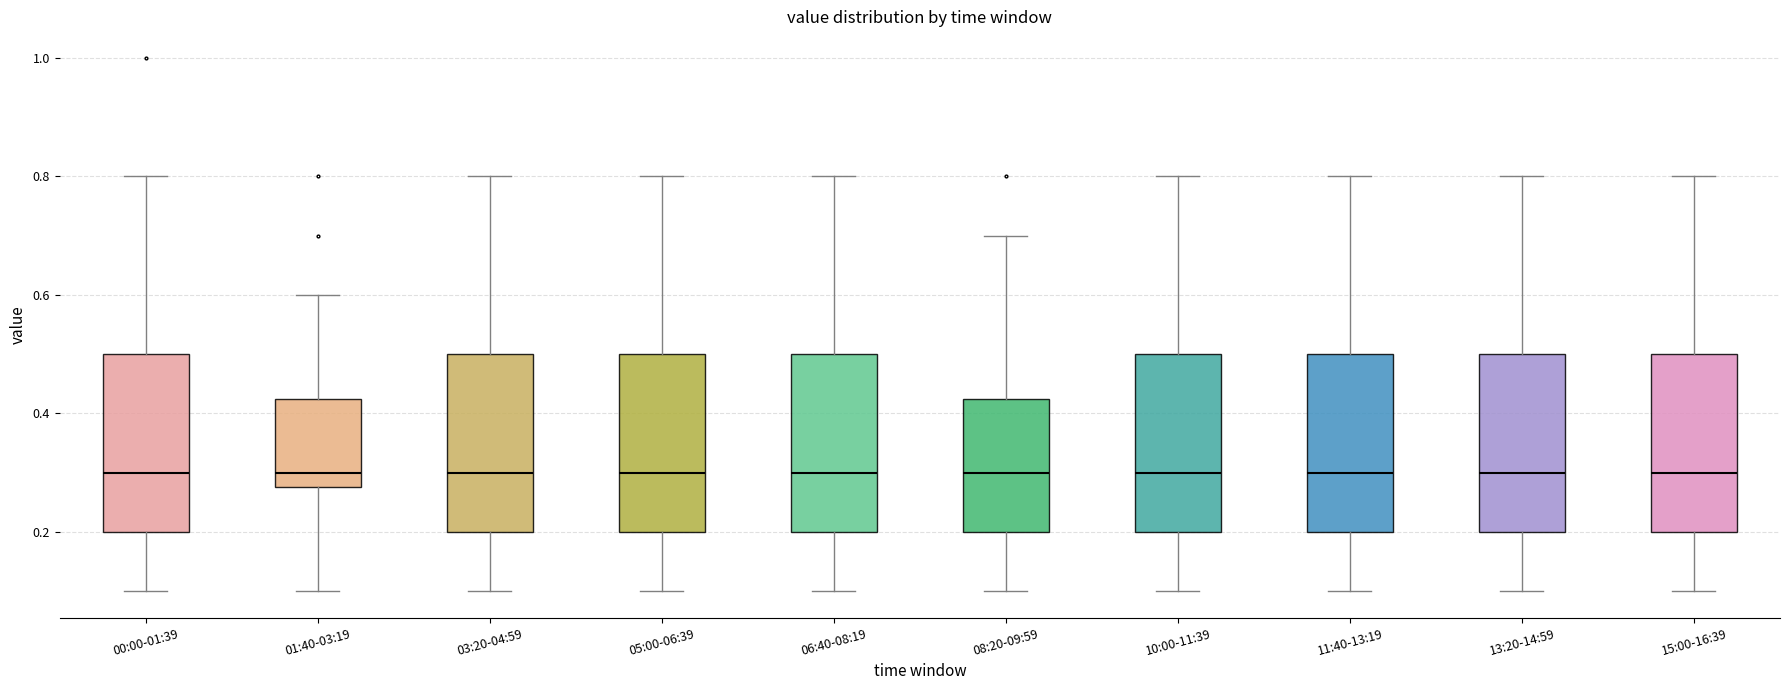

Reading left to right, transcribe this box plot: for each box, give where its median line is, the range the box spans, and where its two whiskers end, as read against the y-axis. The values are not printed on the chart, so give them approximately, as read against the axis.

00:00-01:39: median 0.30, box 0.20 to 0.50, whiskers 0.10 to 0.80
01:40-03:19: median 0.30, box 0.28 to 0.42, whiskers 0.10 to 0.60
03:20-04:59: median 0.30, box 0.20 to 0.50, whiskers 0.10 to 0.80
05:00-06:39: median 0.30, box 0.20 to 0.50, whiskers 0.10 to 0.80
06:40-08:19: median 0.30, box 0.20 to 0.50, whiskers 0.10 to 0.80
08:20-09:59: median 0.30, box 0.20 to 0.42, whiskers 0.10 to 0.70
10:00-11:39: median 0.30, box 0.20 to 0.50, whiskers 0.10 to 0.80
11:40-13:19: median 0.30, box 0.20 to 0.50, whiskers 0.10 to 0.80
13:20-14:59: median 0.30, box 0.20 to 0.50, whiskers 0.10 to 0.80
15:00-16:39: median 0.30, box 0.20 to 0.50, whiskers 0.10 to 0.80